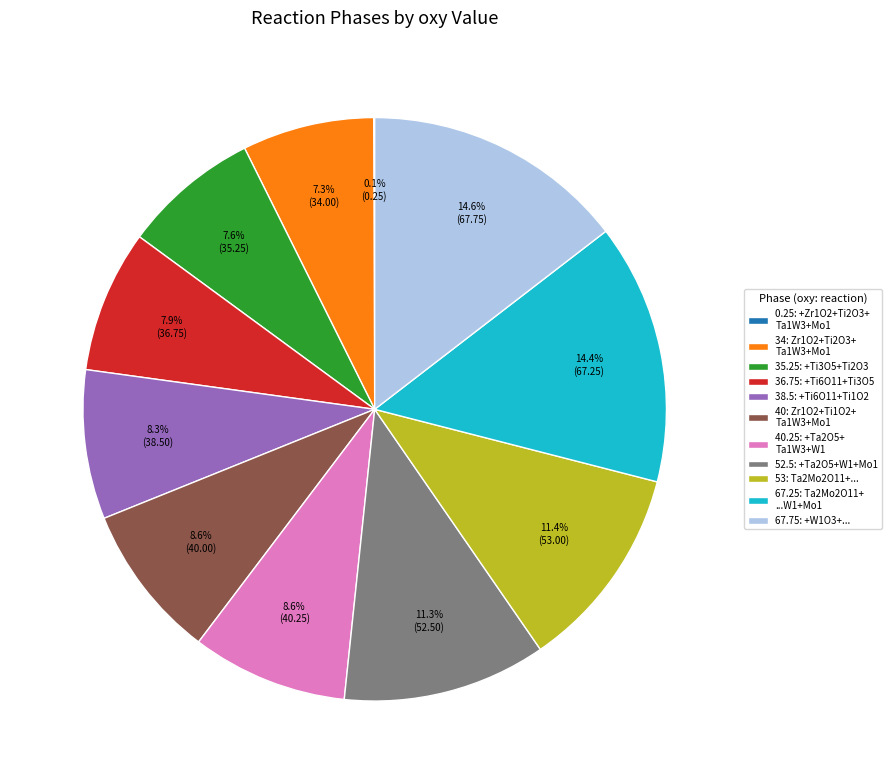

What portion of the pie excludes 38.5: +Ti6O11+Ti1O2?

91.7%